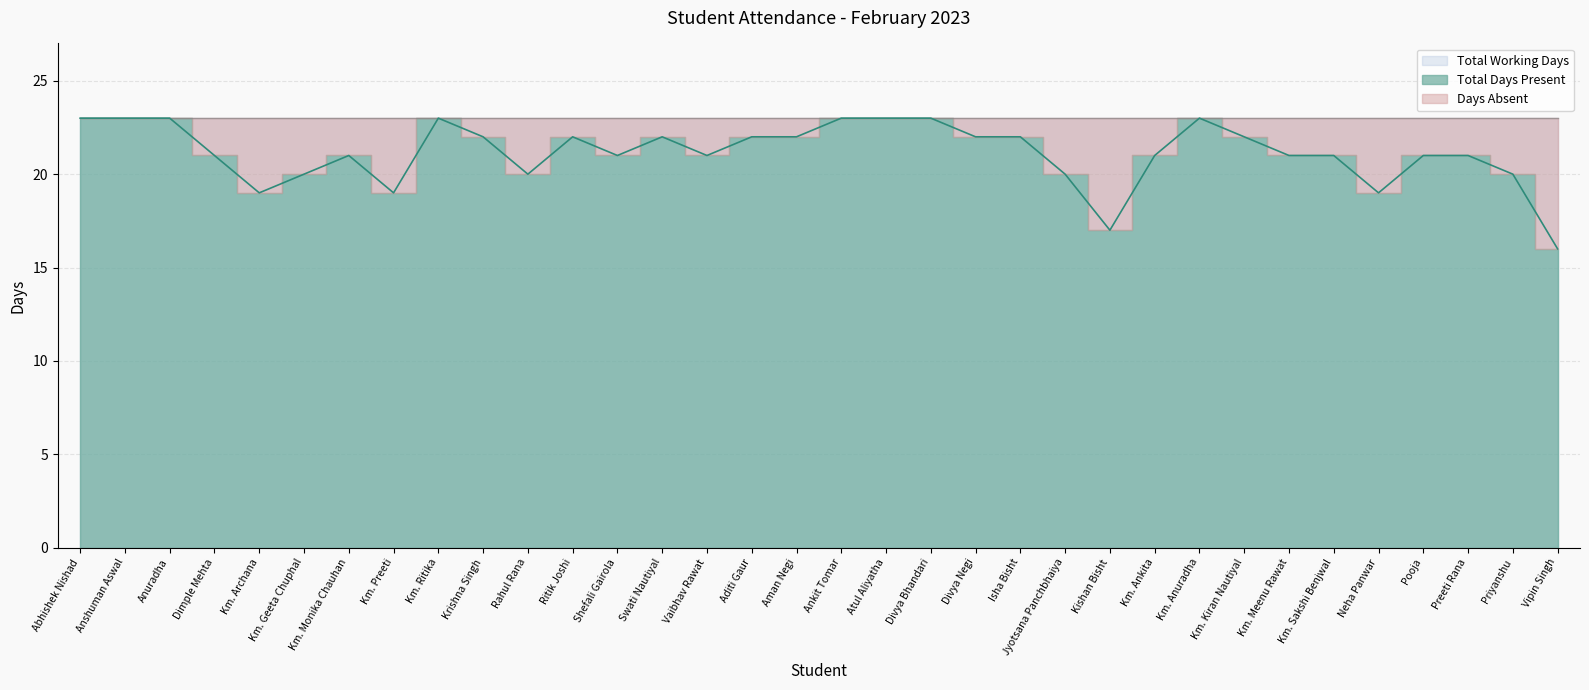

What is the label of the 19th point from the right?

Aditi Gaur